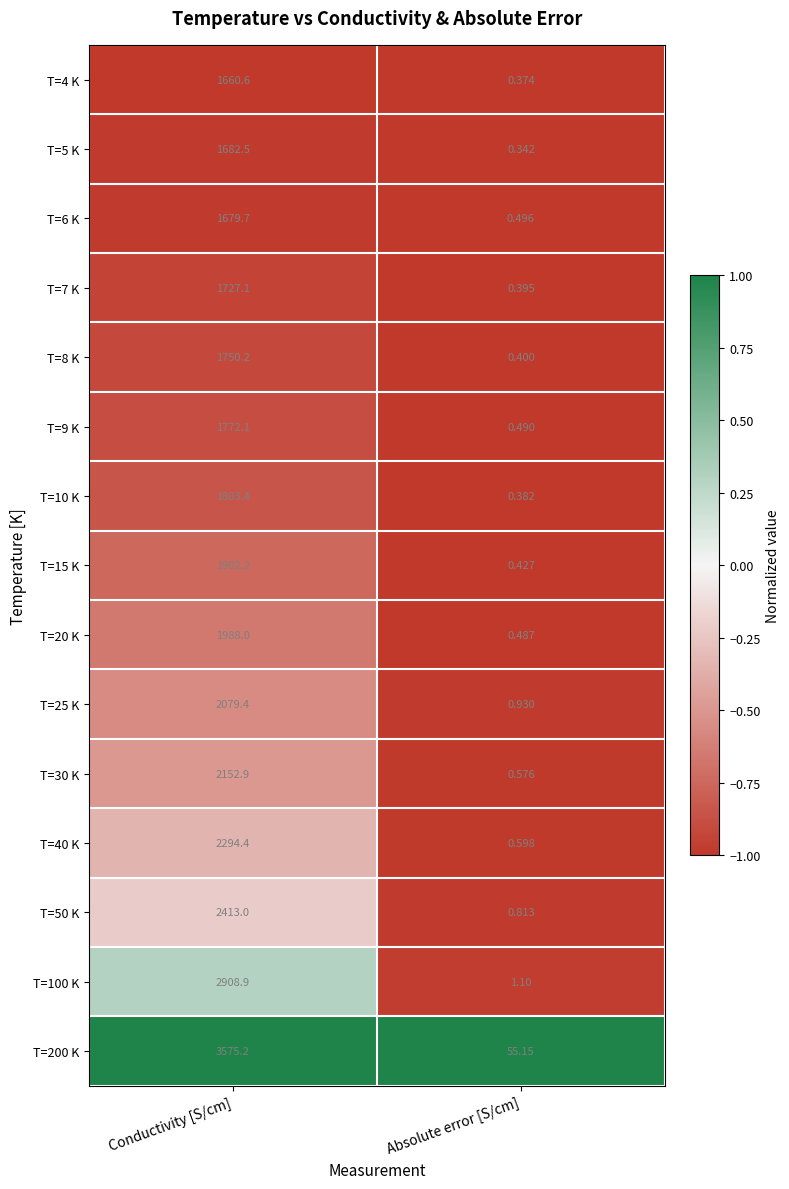

Which series has the widest spread of values?

T=200 K